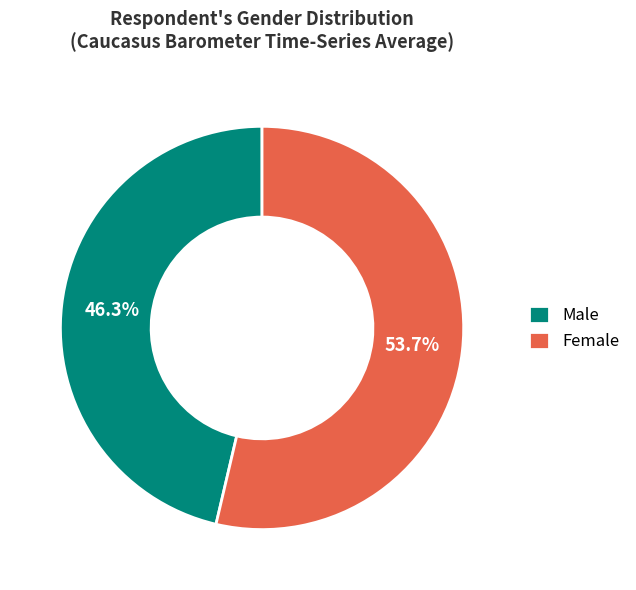

Rank the categories by value from highest to lowest.

Female, Male